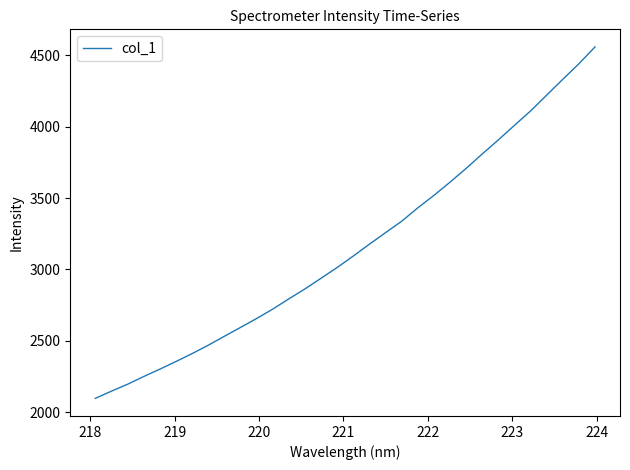

What is the smallest value displayed?

2096.3